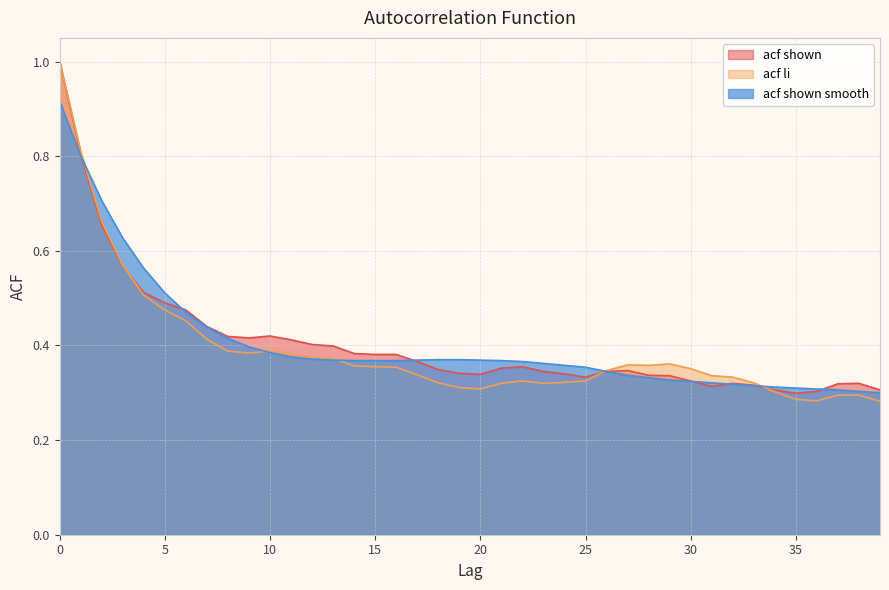

How many series are shown in this chart?

3